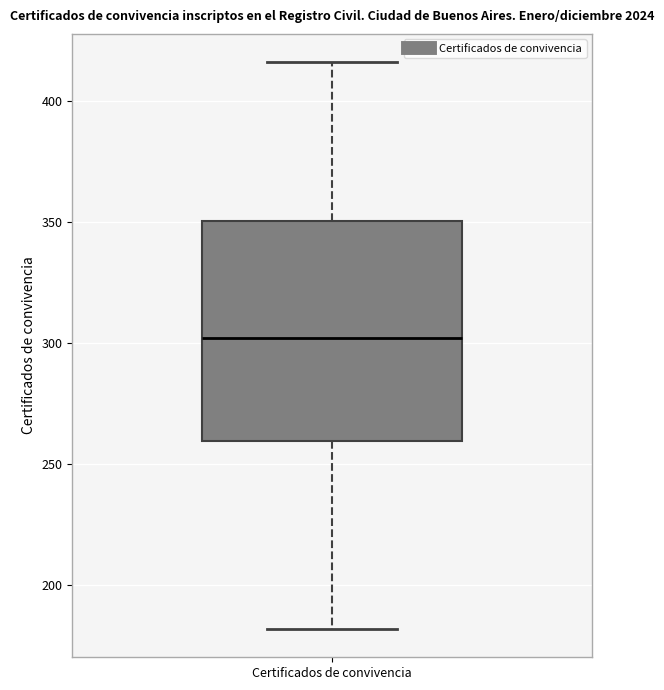

Transcribe this box plot: give where the median line is, the range the box spans, and where the two whiskers end, as read against the y-axis. The values are not printed on the chart, so give them approximately, as read against the axis.

median 300, box 260 to 350, whiskers 180 to 415